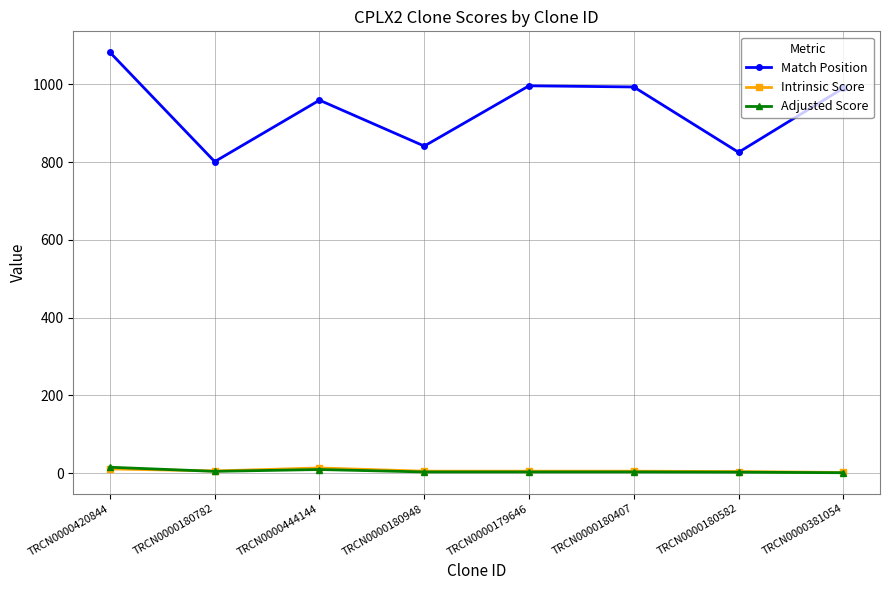

True or false: Intrinsic Score and Match Position intersect in this chart.

False